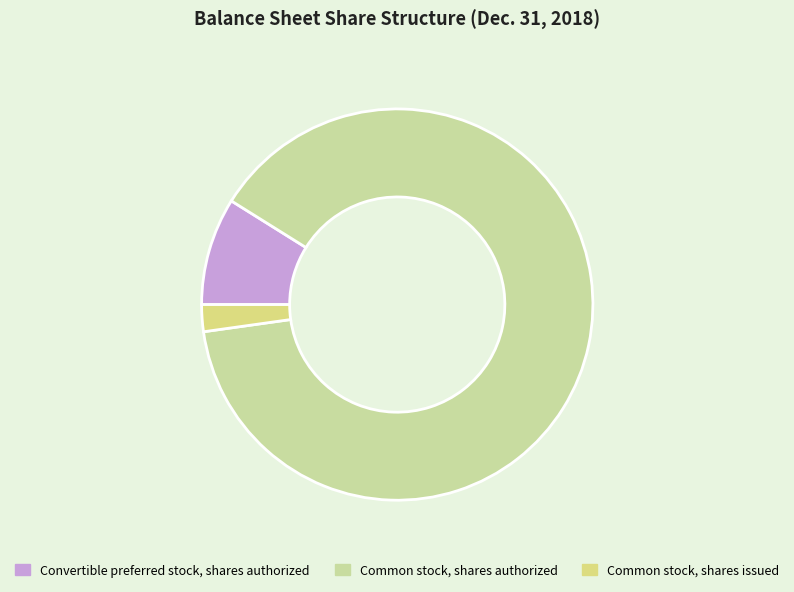

To the nearest percent, what is the combined percentage of Common stock, shares authorized and Convertible preferred stock, shares authorized?

98%